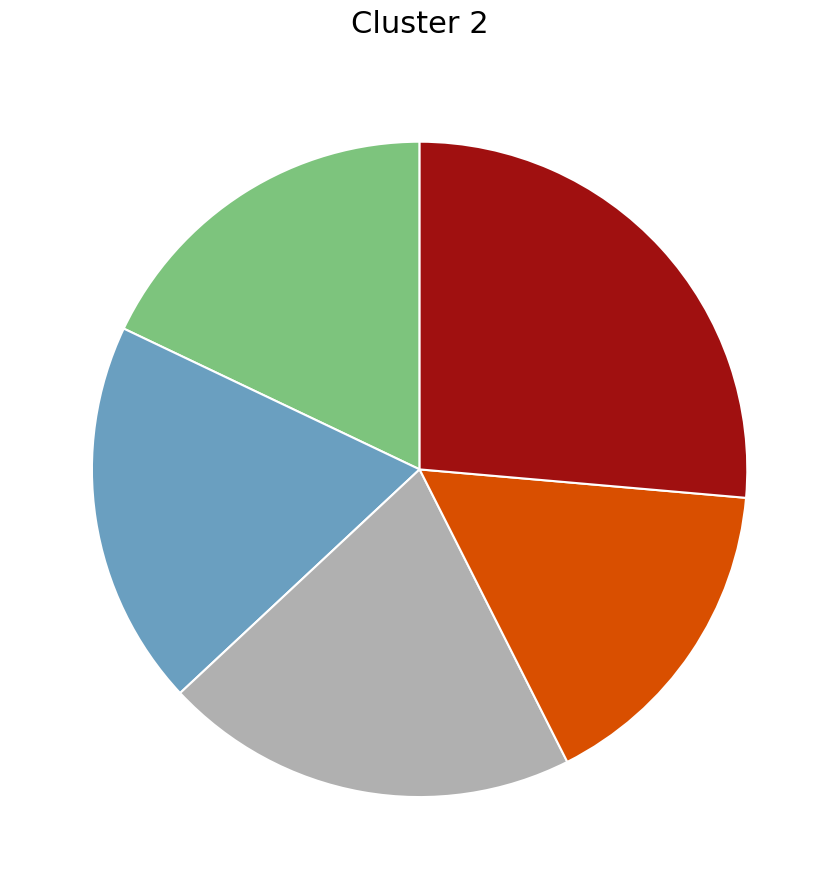

Is there a majority slice in this chart?

No